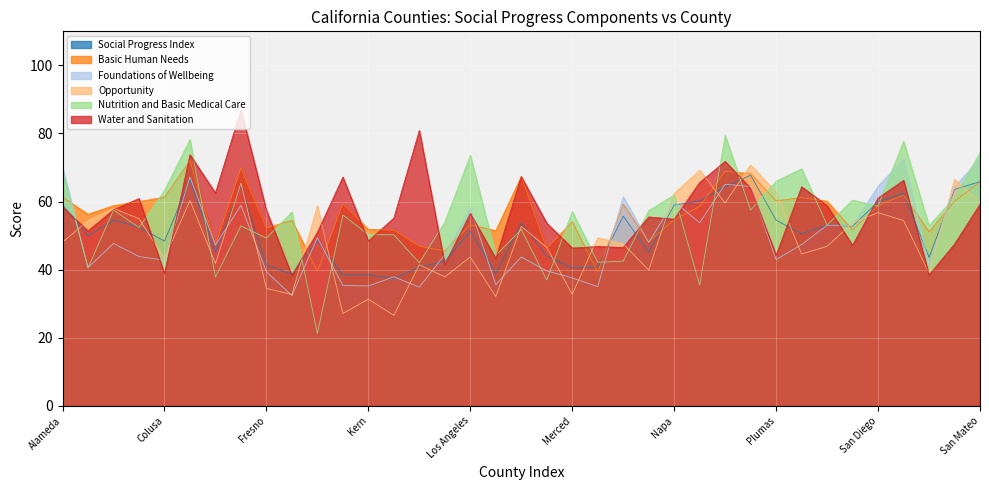

What is the maximum value shown in the chart?

87.0